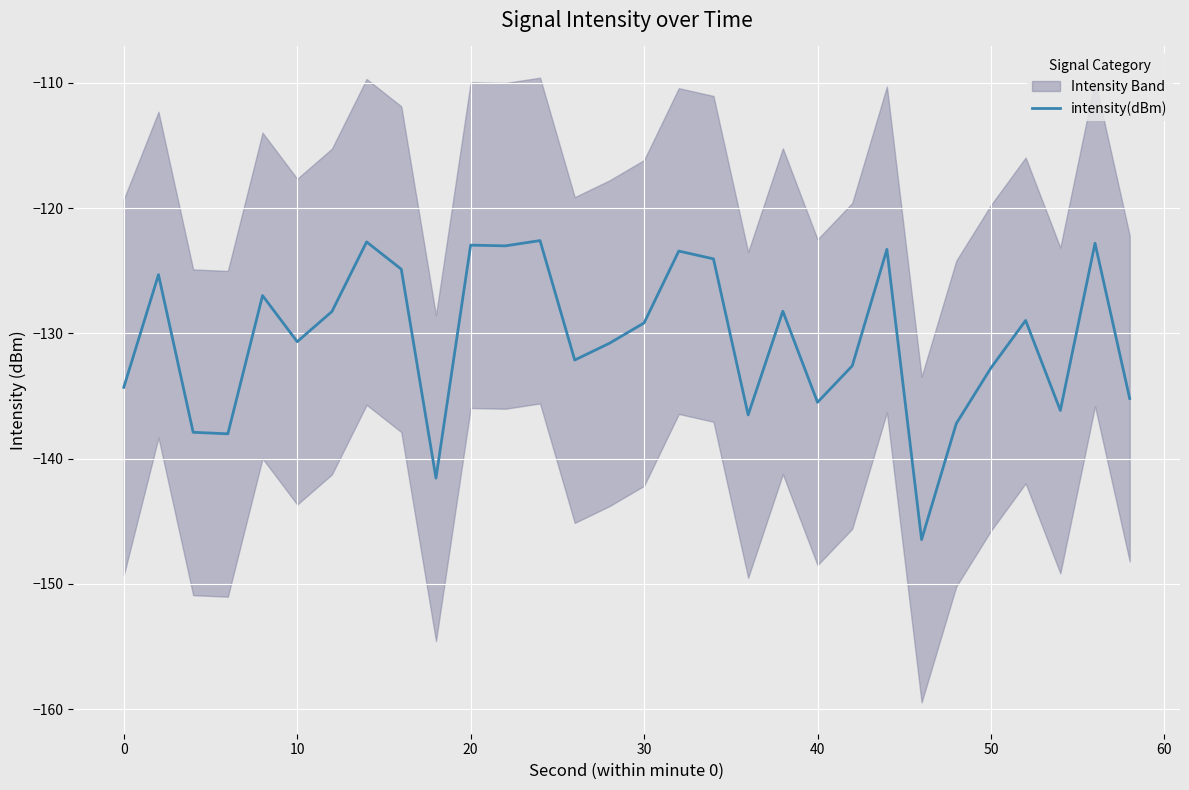

What is the maximum value for intensity(dBm)?

-122.6